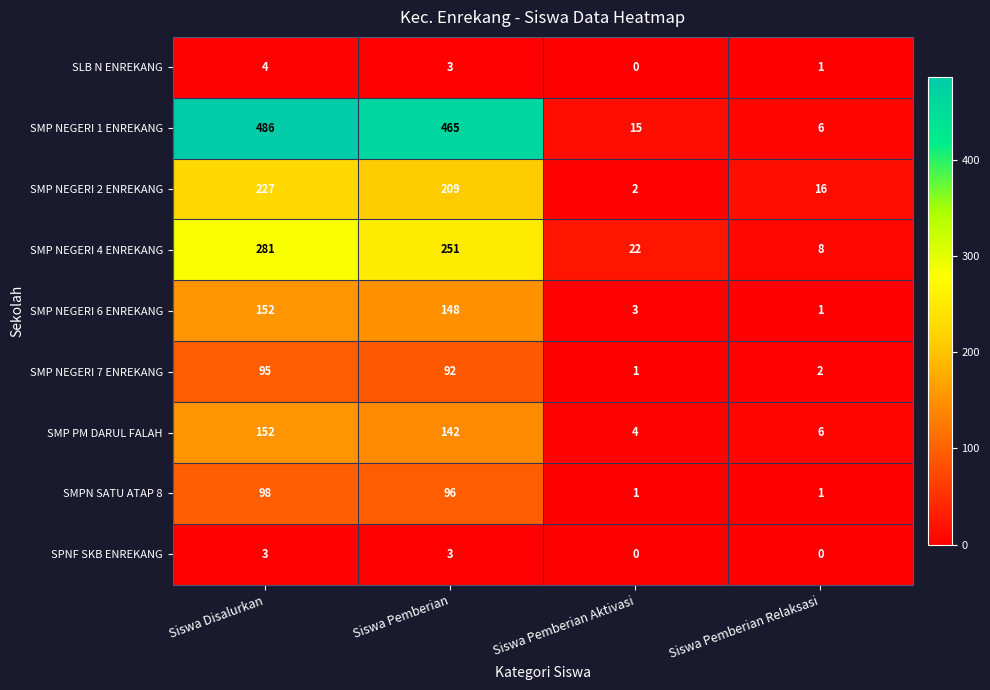

At which category does the chart reach its peak across all series?

Siswa Disalurkan